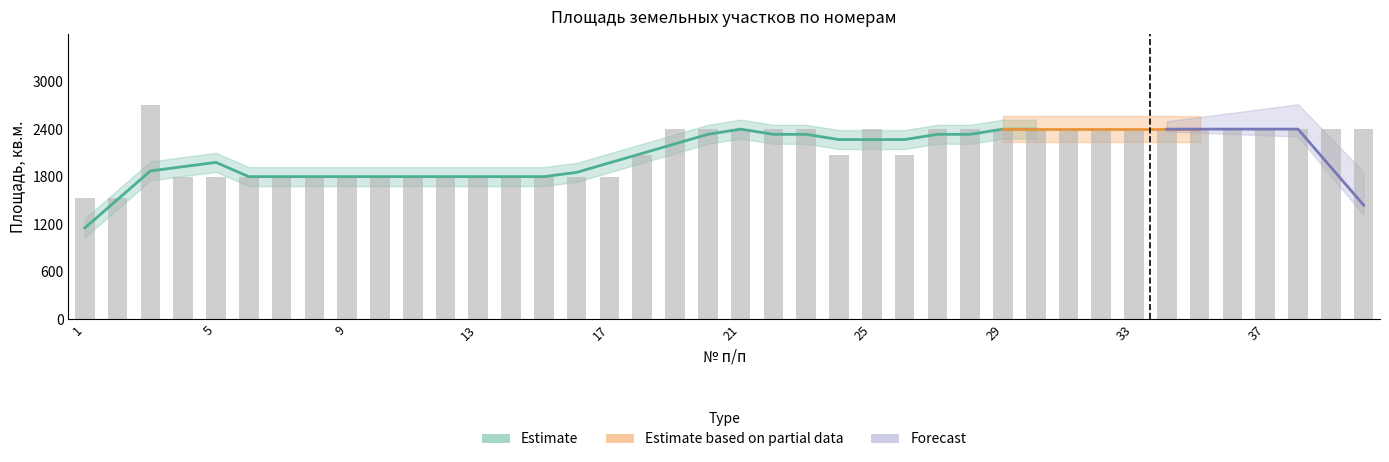

What is the difference between the second highest and minimum values?

870